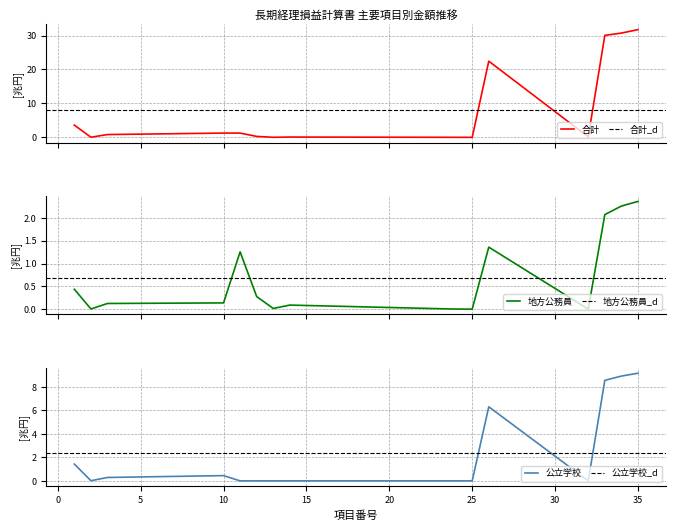

Reading left to right, extract all data points from this chart.

合計(col18): 3.6	0.0	0.8	1.3	1.3	0.3	0.0	0.1	0.0	0.0	22.5	0.1	30.0	30.7	31.7
地方公務員共済組合連合会(col8): 0.4	0.0	0.1	0.1	1.3	0.3	0.0	0.1	0.0	0.0	1.4	0.0	2.1	2.3	2.4
公立学校共済組合(col10): 1.4	0.0	0.3	0.4	0.0	0.0	0.0	0.0	0.0	0.0	6.3	0.0	8.6	8.9	9.2